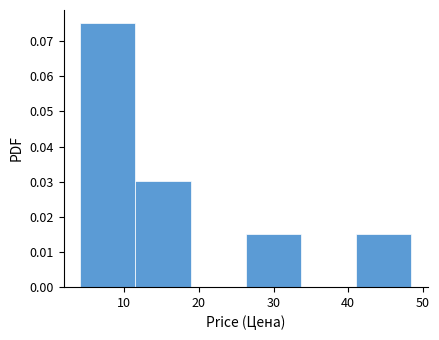

Which range on the x-axis has the tallest bar?

4 to 11